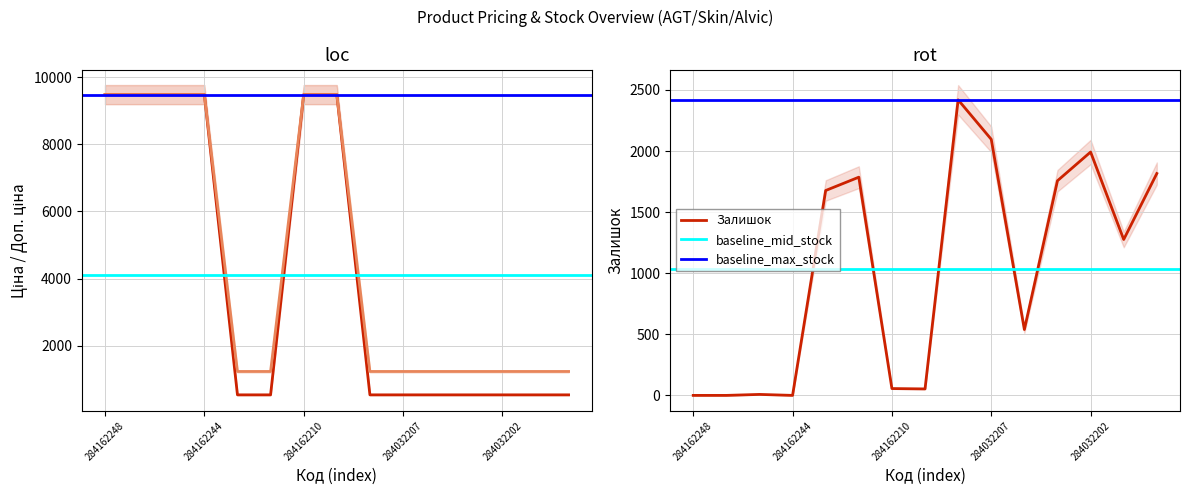

Is the value of Залишок at 284032207 greater than the value of Ціна at 284032207?

Yes